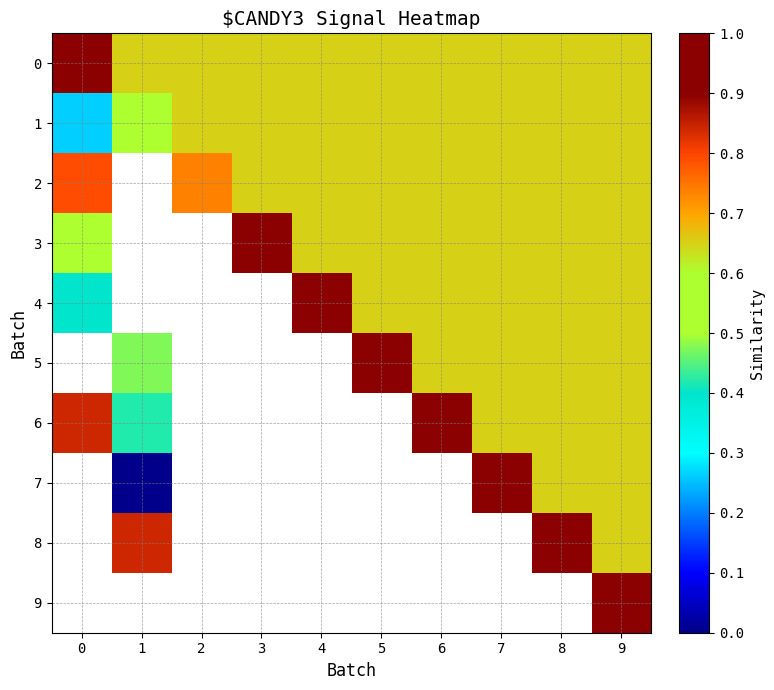

What is the average value of the 0 series?

0.7